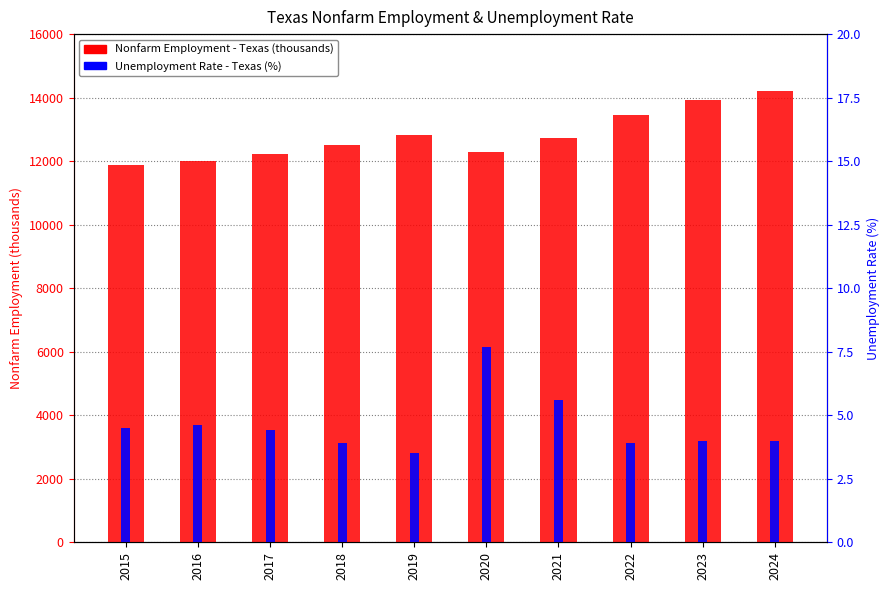

Which series has the largest range (max minus min)?

Nonfarm Employment - Texas (thousands)